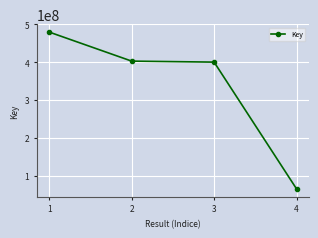

Which has a higher value, 2 or 4?

2